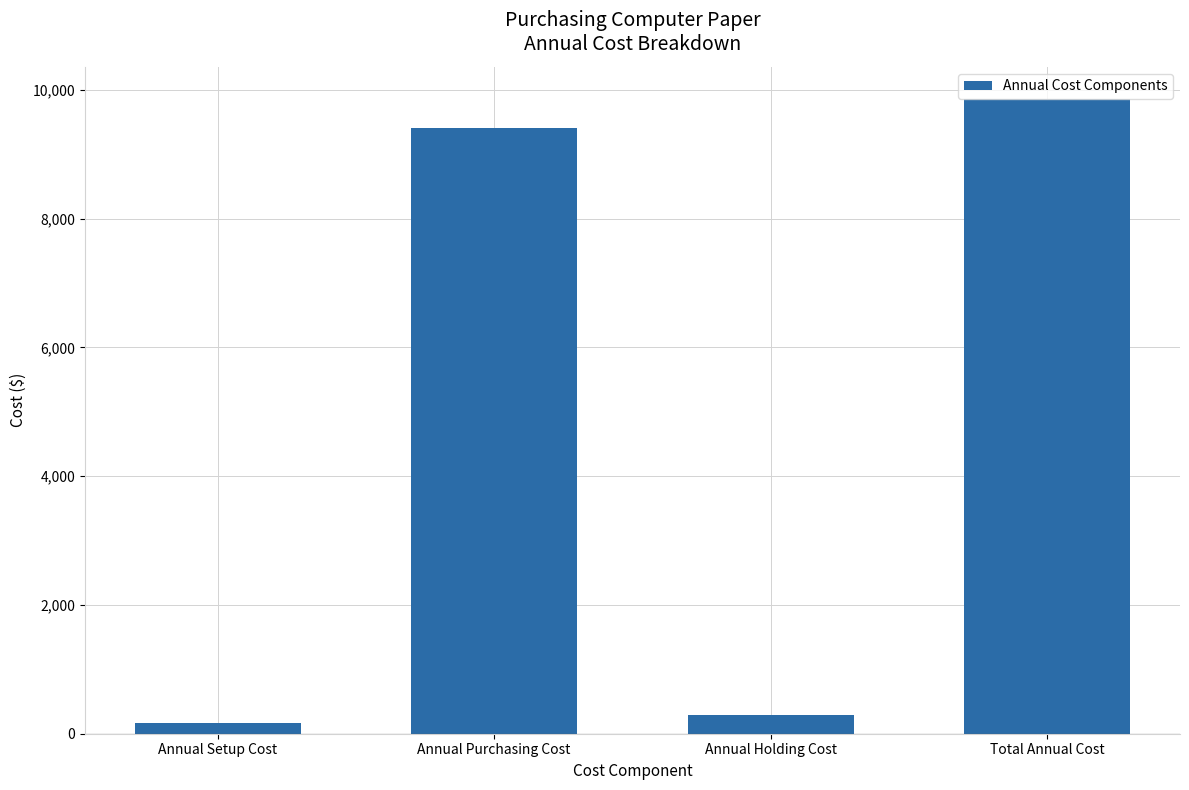

How many series are shown in this chart?

1